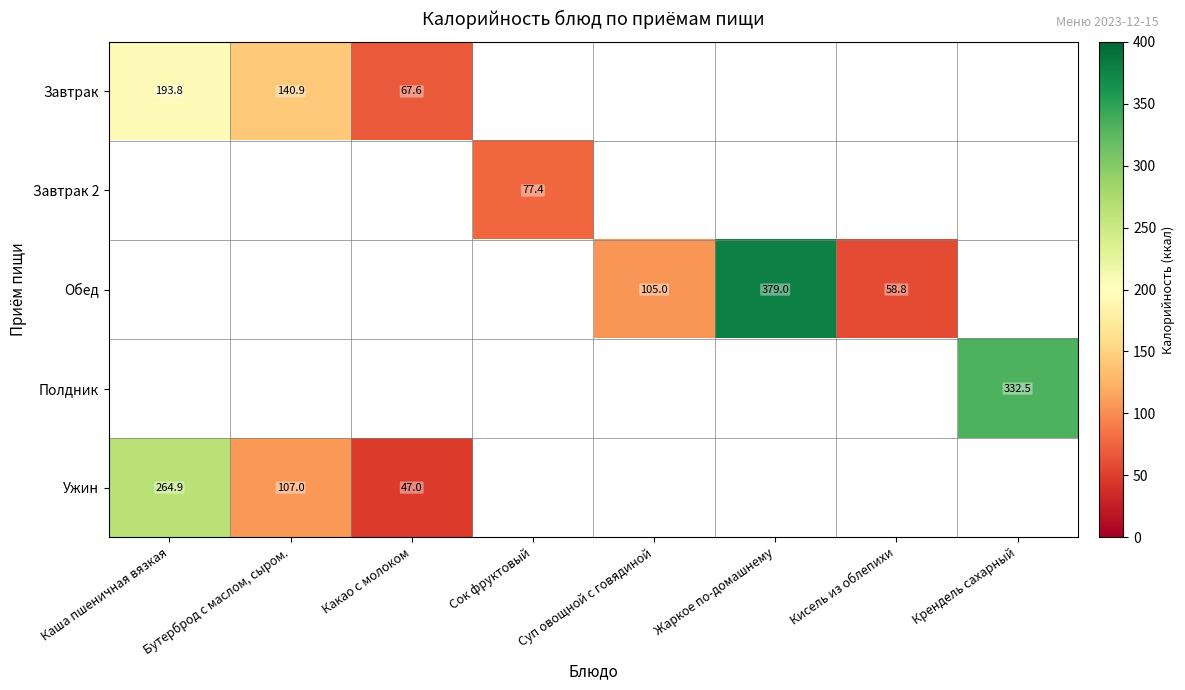

What is the sum of the Завтрак values at Каша пшеничная вязкая and Бутерброд с маслом, сыром.?

334.7